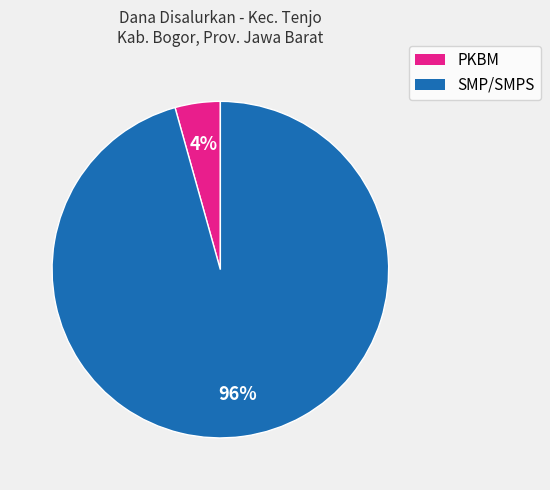

To the nearest percent, what is the average slice percentage?

50%